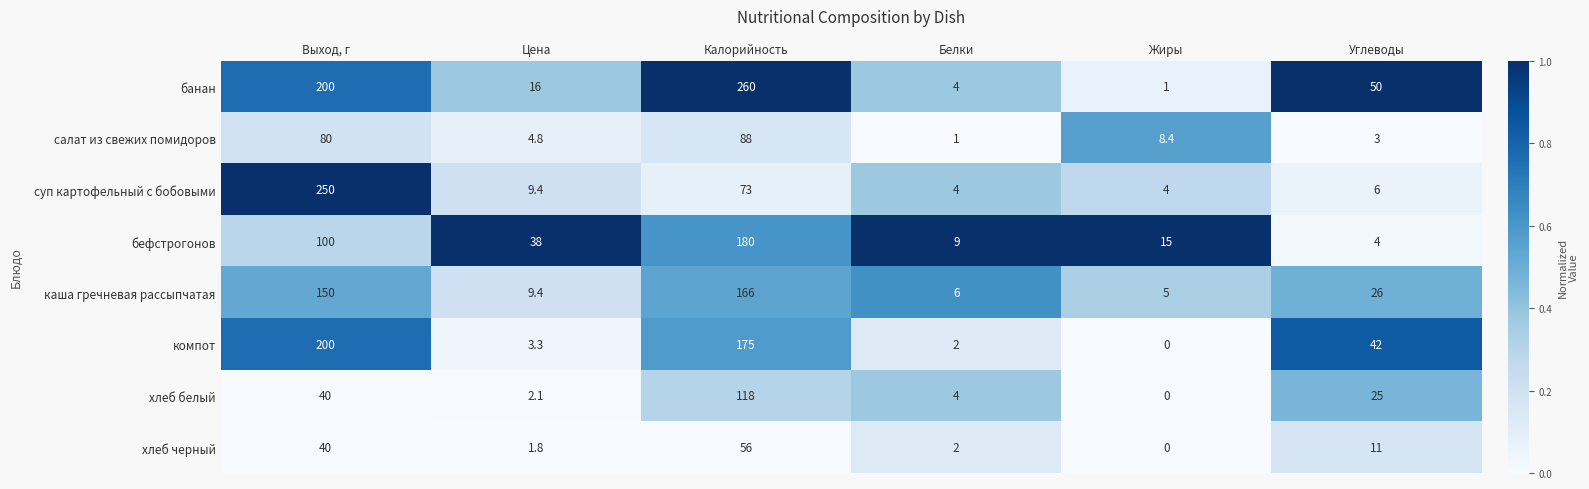

At Калорийность, list the series in order from smallest to largest.

хлеб черный, суп картофельный с бобовыми, салат из свежих помидоров, хлеб белый, каша гречневая рассыпчатая, компот, бефстрогонов, банан